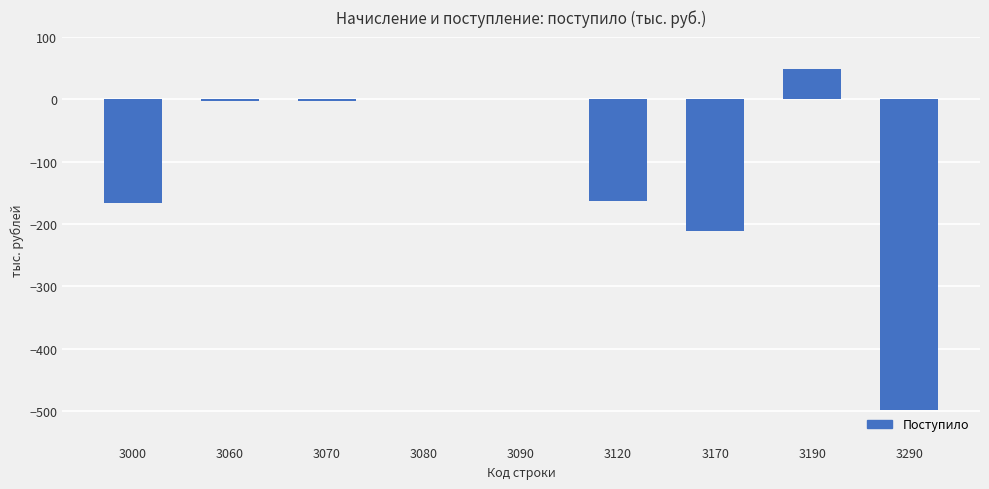

The chart shows a value of 0 at 3080. True or false?

True